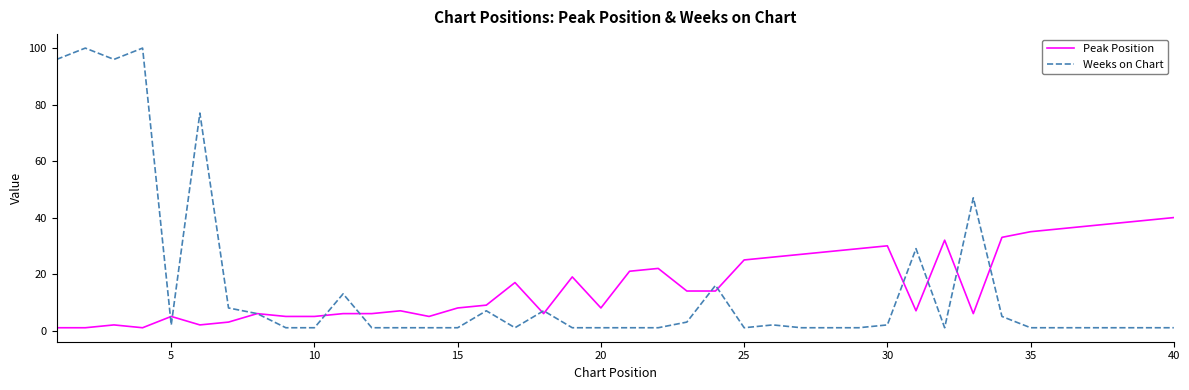

Which series has the widest spread of values?

Weeks on Chart